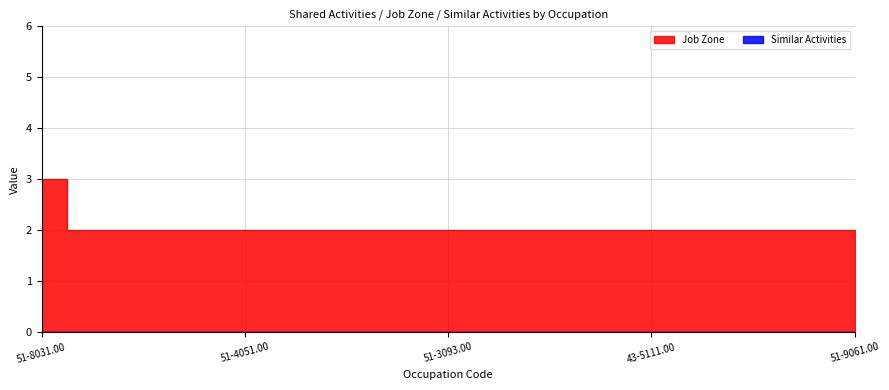

True or false: the data has more than 2 interior local peaks.

False